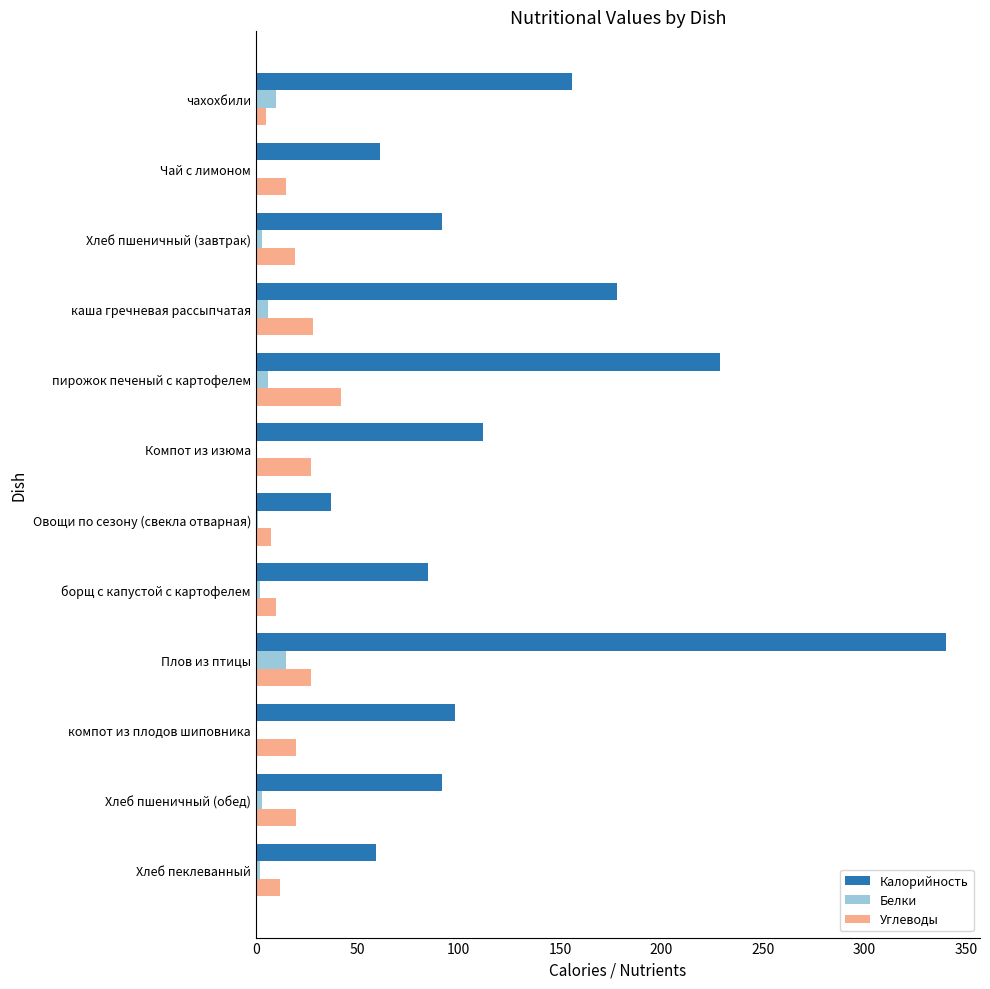

What is the sum of the Калорийность values at Компот из изюма and Плов из птицы?

452.0